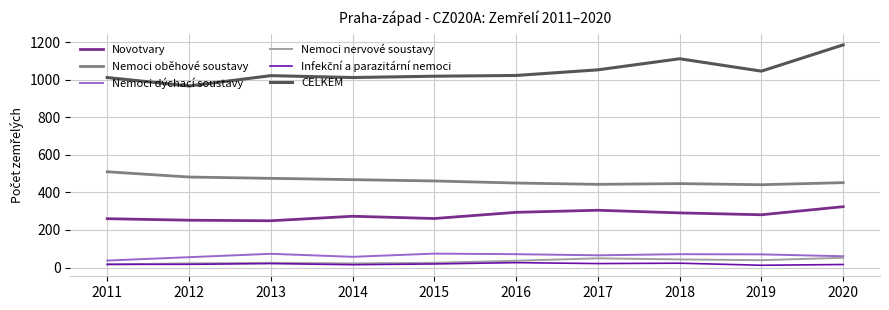

Between 2015 and 2016, which series saw the biggest shift?

Novotvary